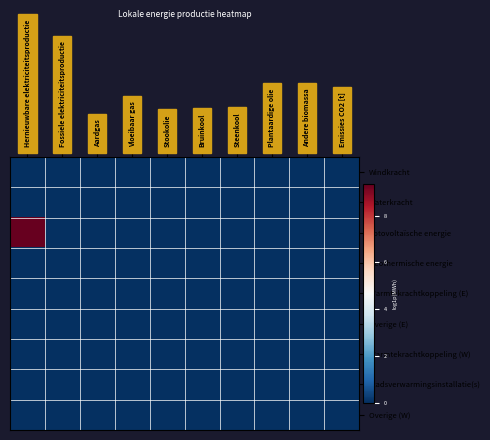

Which label corresponds to the smallest value in the chart?

Hernieuwbare elektriciteitsproductie